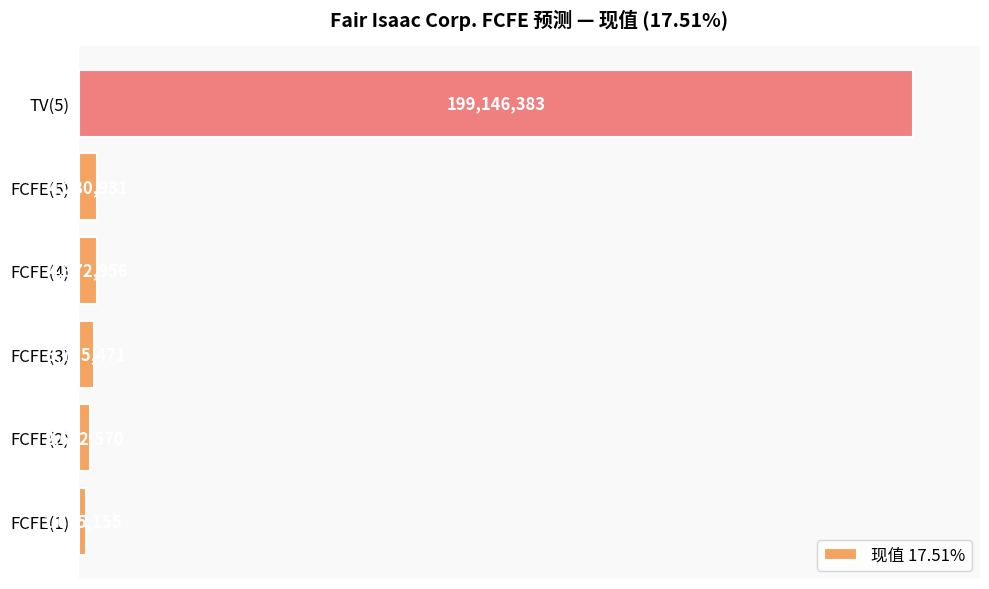

What is the ratio of the value at FCFE(3) to the value at FCFE(4)?

0.8